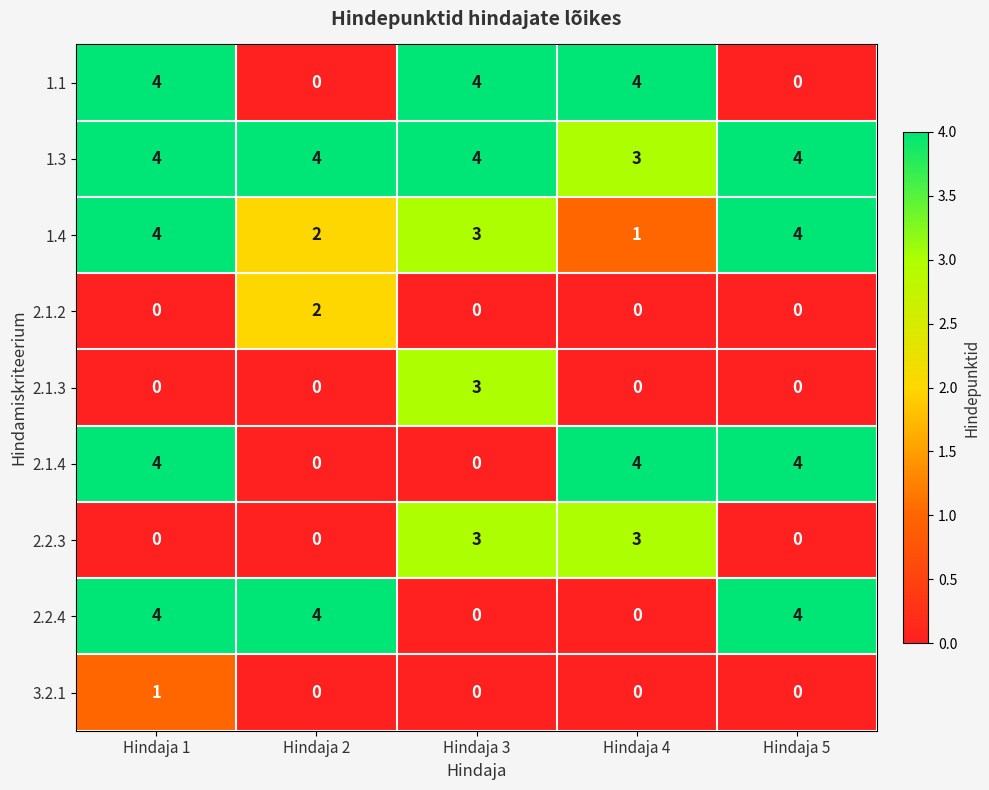

Which series has the largest total across all categories?

1.3